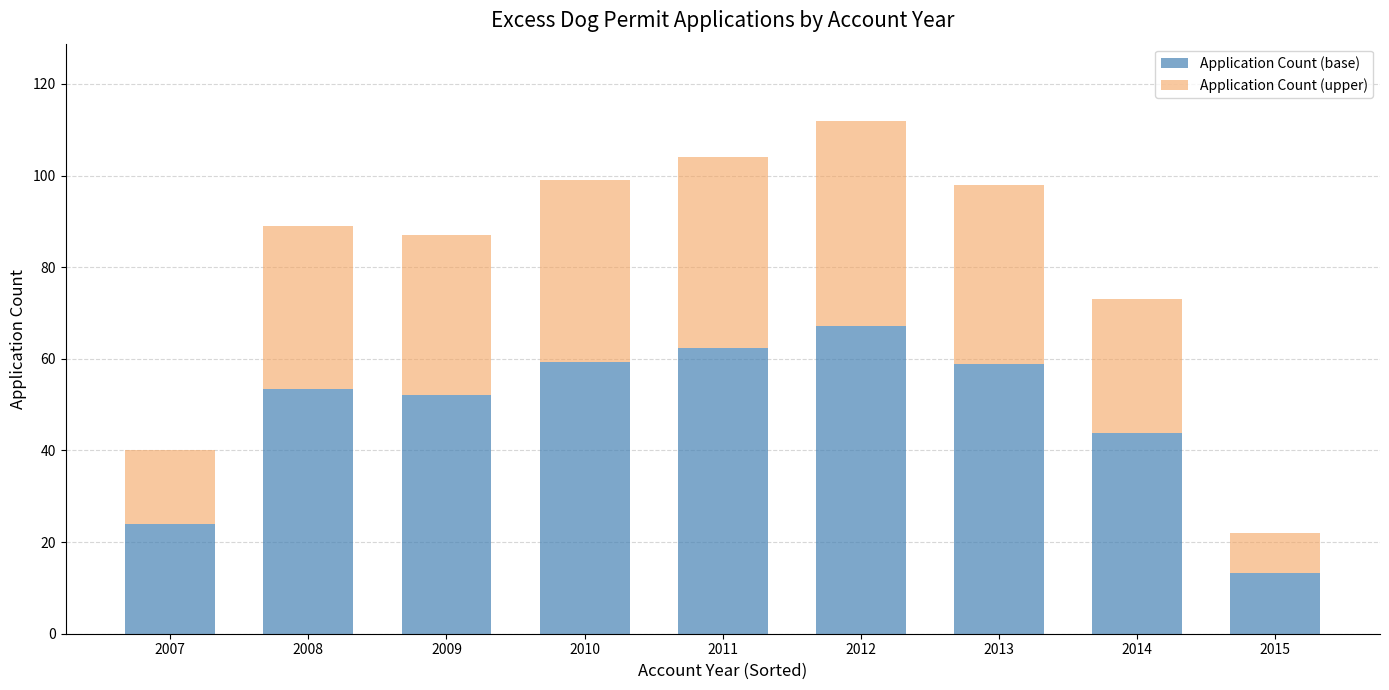

What is the total value across all series at 2015?

22.0